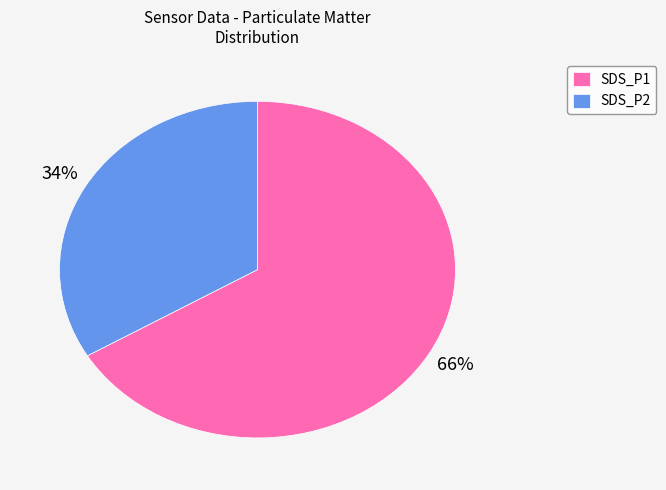

Does any single category account for the majority?

Yes